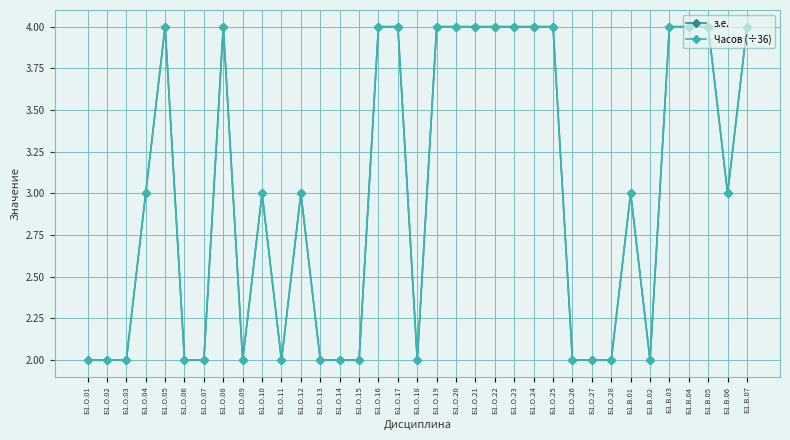

True or false: з.е. and Часов (÷36) intersect in this chart.

False